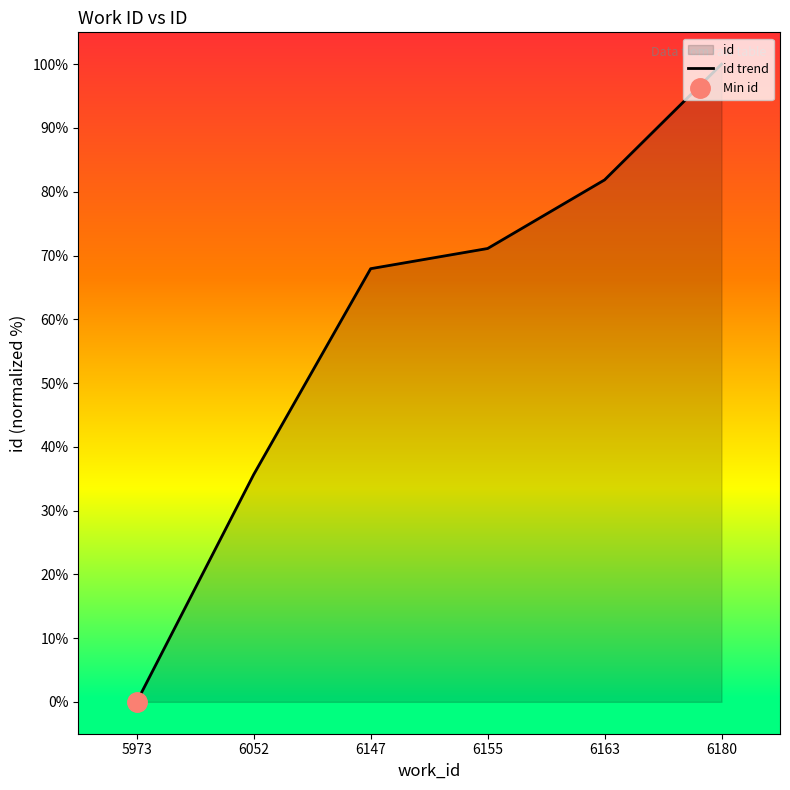

How many categories are shown in the chart?

6